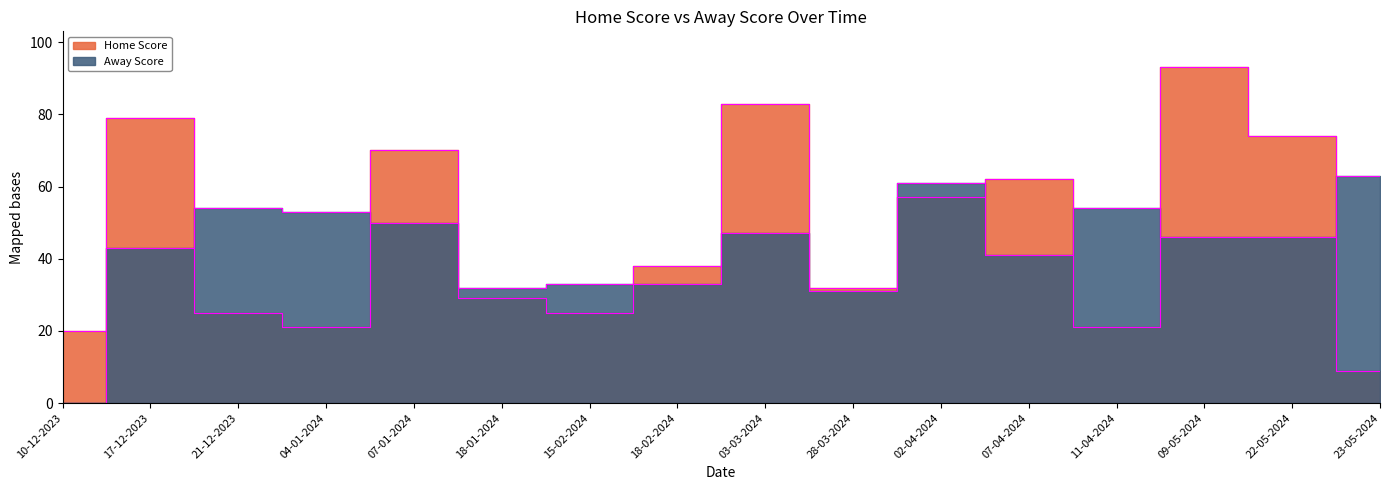

The value of Away Score at 03-03-2024 is 82. True or false?

False